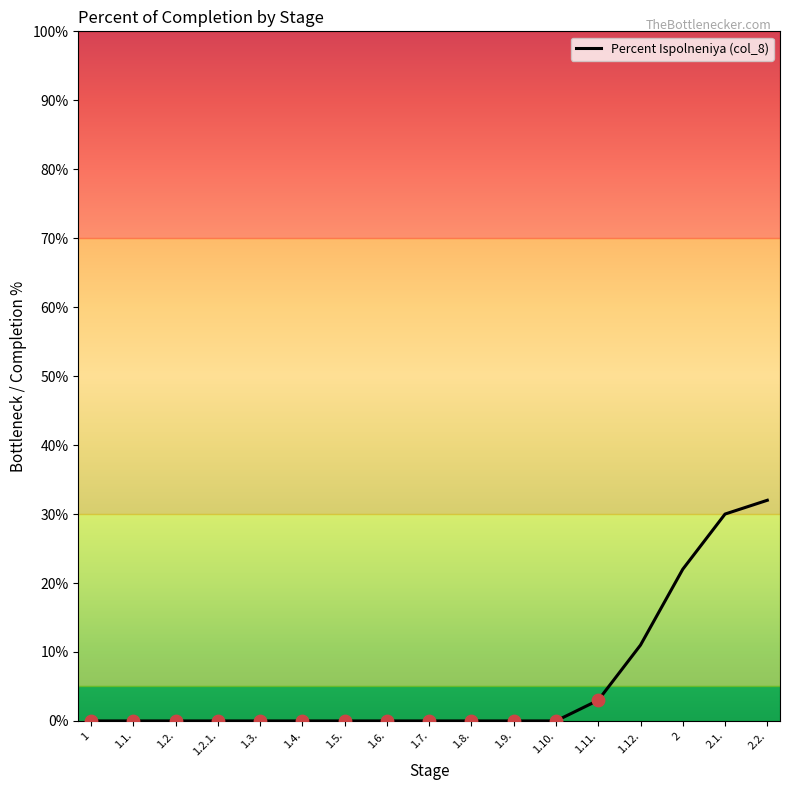

What is the change in value from 1.9. to 1.12.?

+11